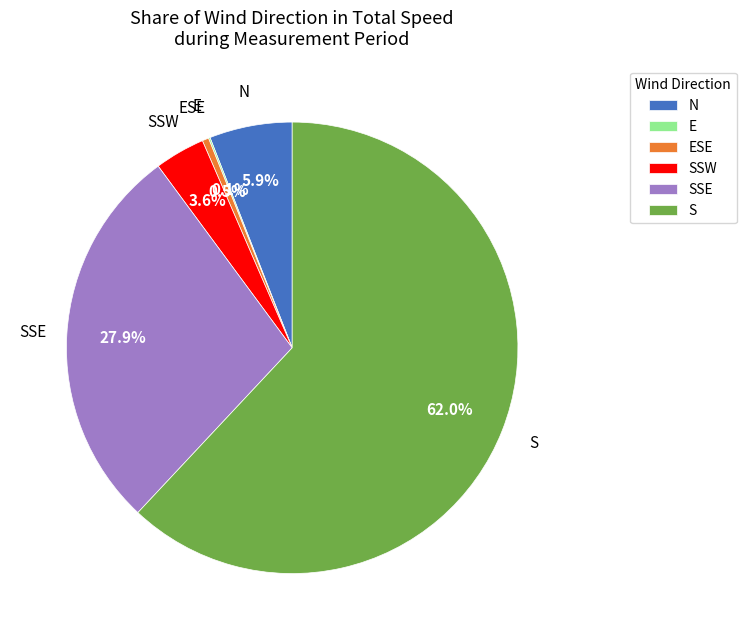

Is there any slice that represents more than half of the pie?

Yes